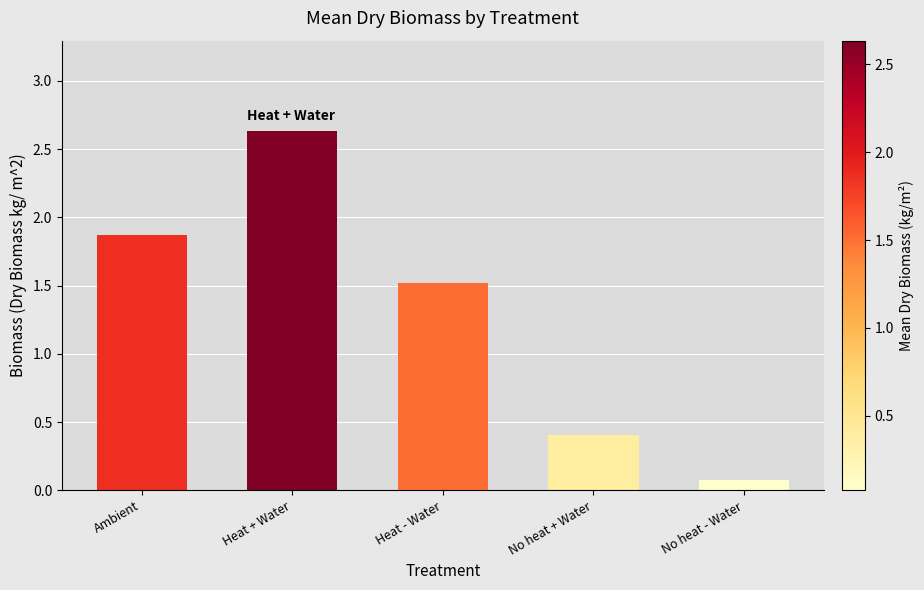

Where does the data first go above 1?

Ambient